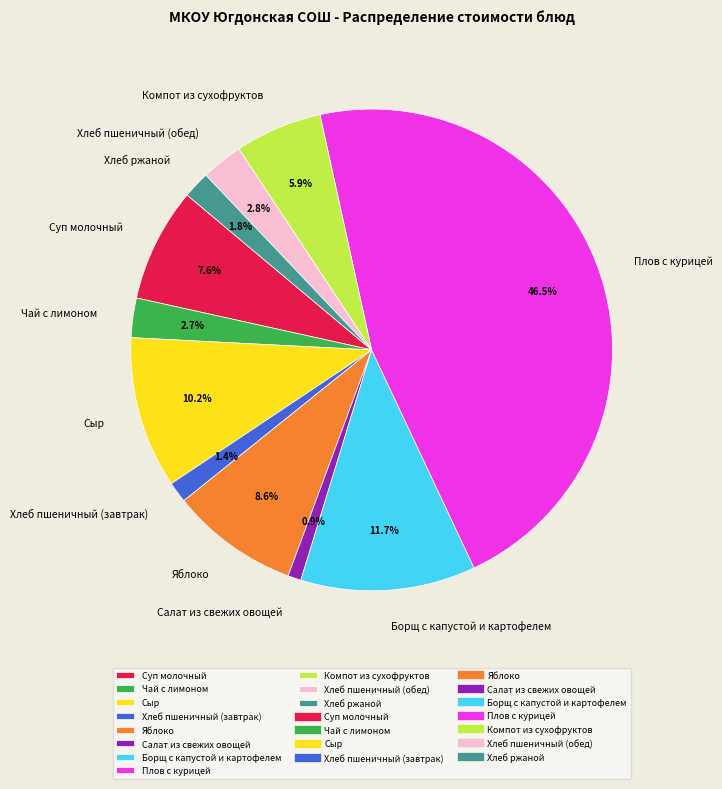

How many slices are in this pie chart?

11